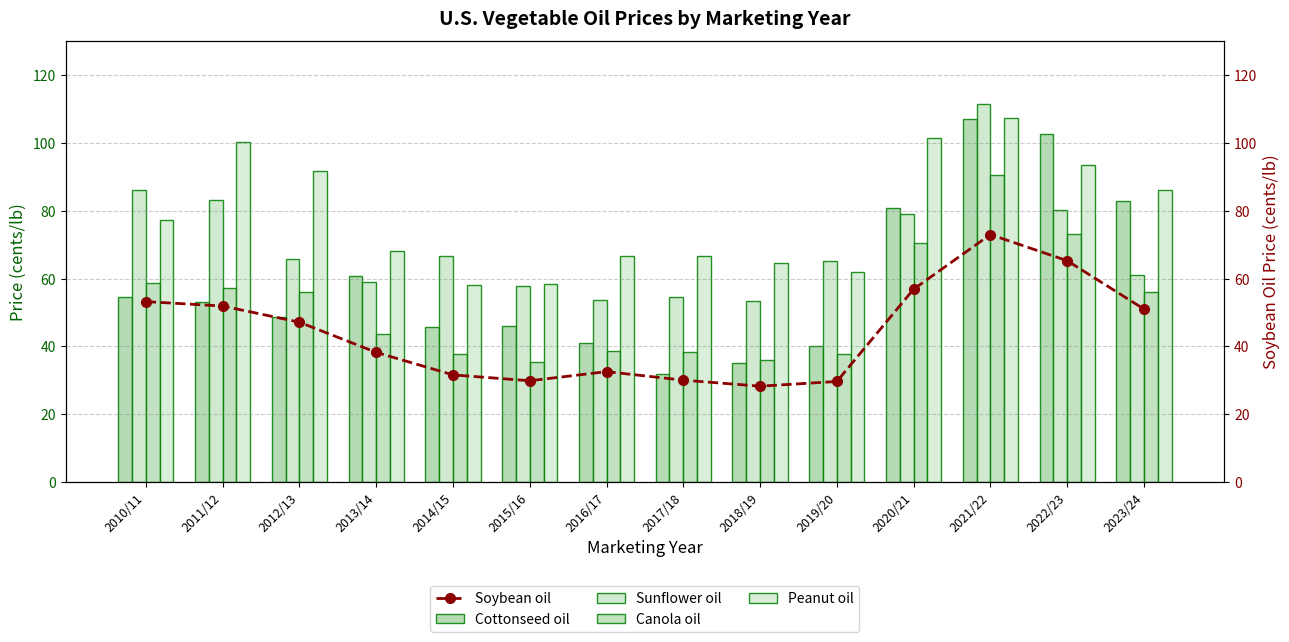

What is the spread (max minus min) of values at 2010/11?

32.9